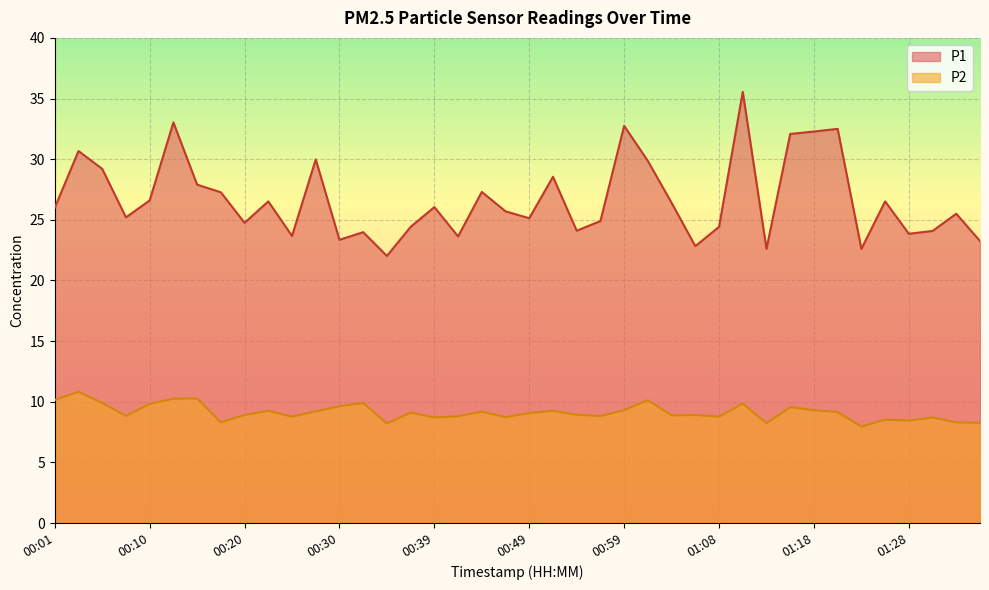

Which series has the largest total across all categories?

P1